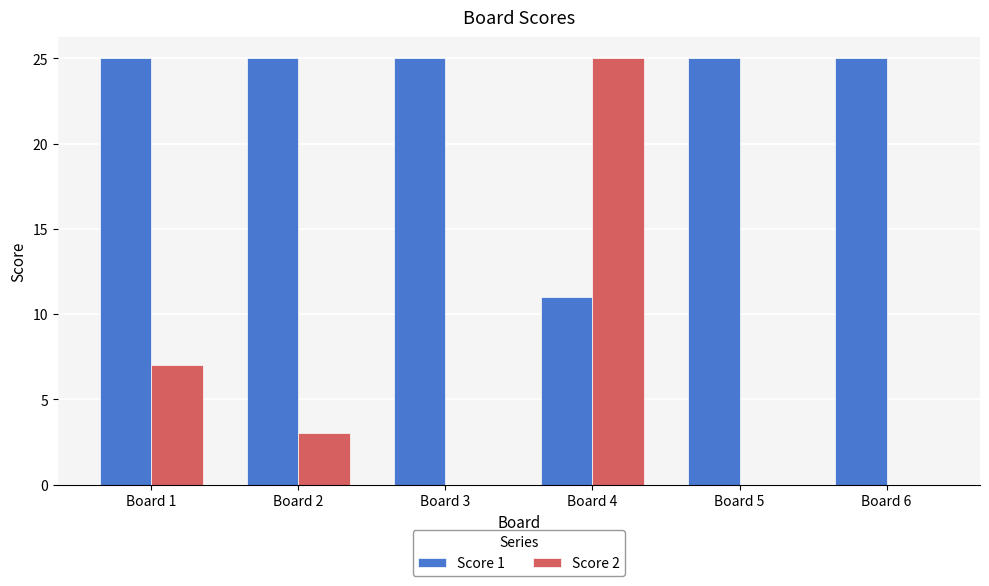

Are the bars grouped side by side (vs. stacked)?

Yes